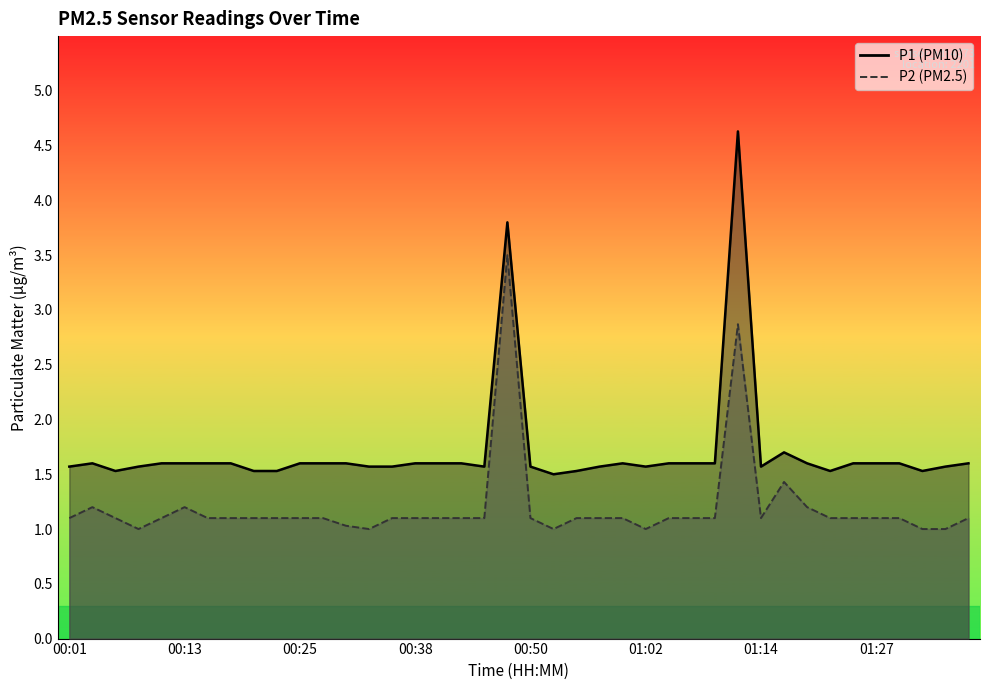

At which label does P1 reach its minimum?

00:52